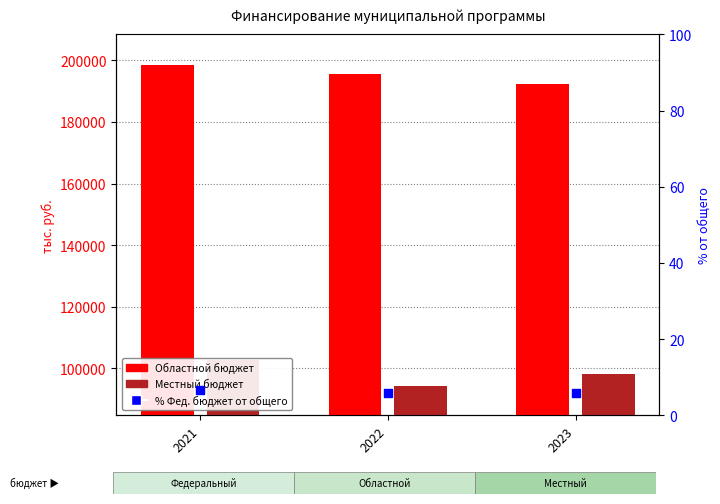

What is the total value across all series at 2021?

301202.2